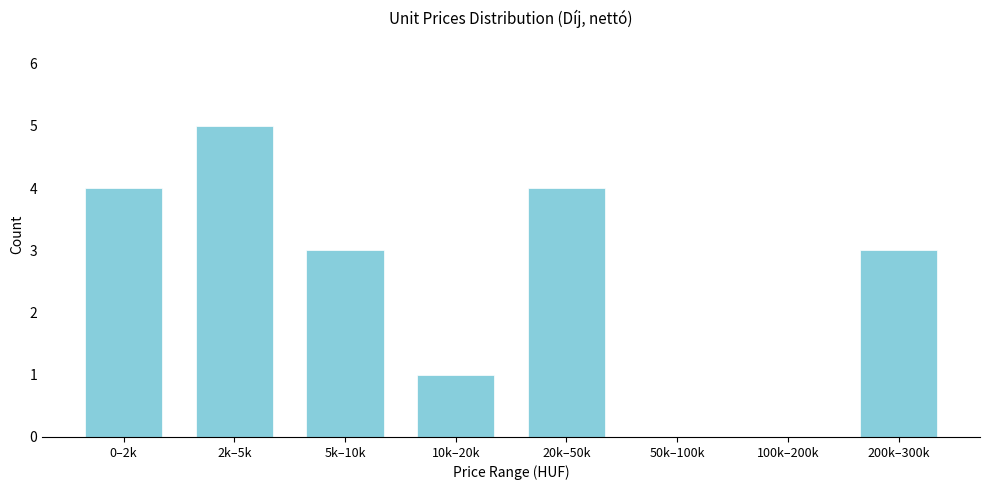

Reading left to right, extract all data points from this chart.

0–2k=4	2k–5k=5	5k–10k=3	10k–20k=1	20k–50k=4	50k–100k=0	100k–200k=0	200k–300k=3